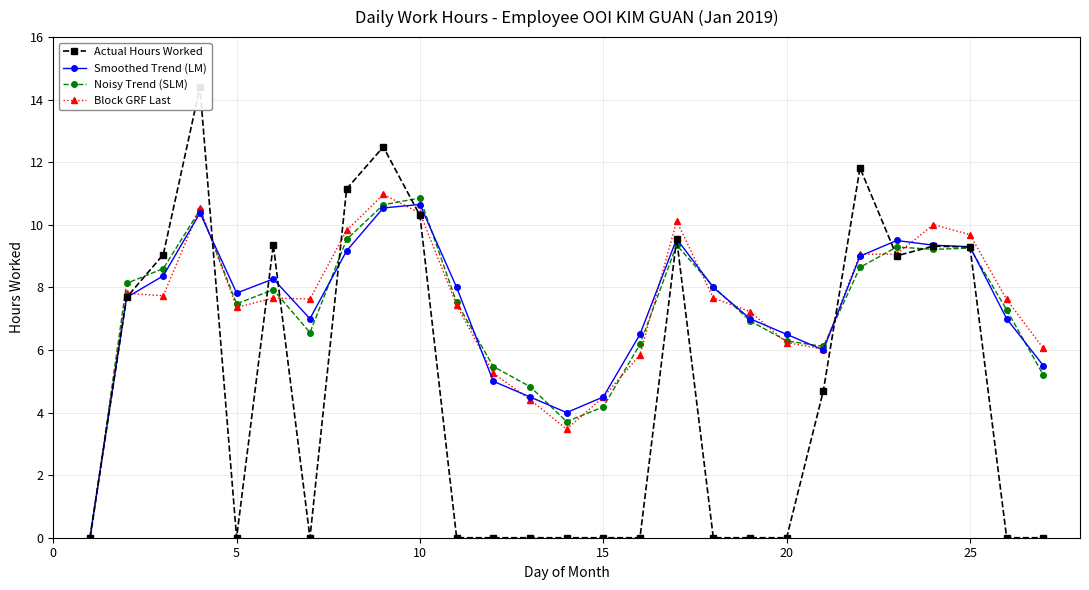

What is the highest value of the Noisy Trend (SLM) series?

10.9